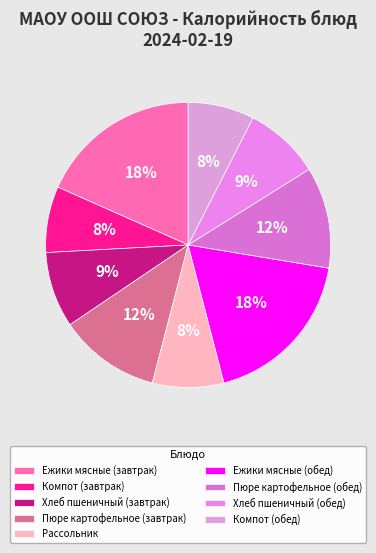

What is the change in value from Ежики мясные (обед) to Пюре картофельное (обед)?

-94